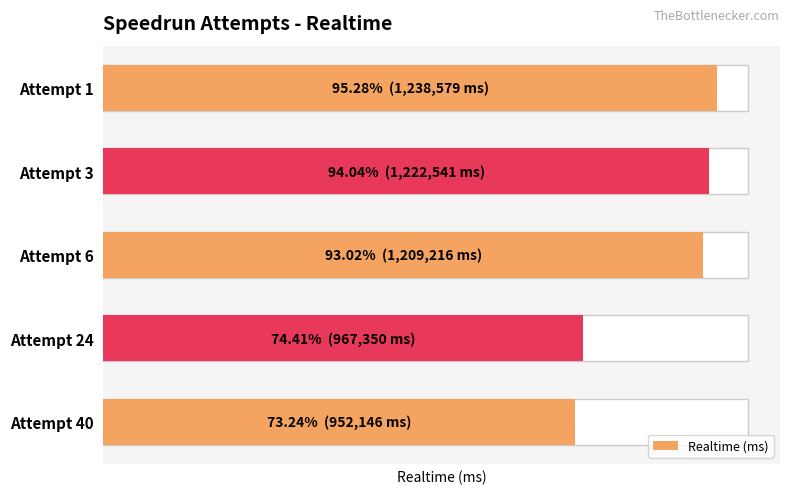

Where is the data nearest to the value 1095362?

Attempt 6